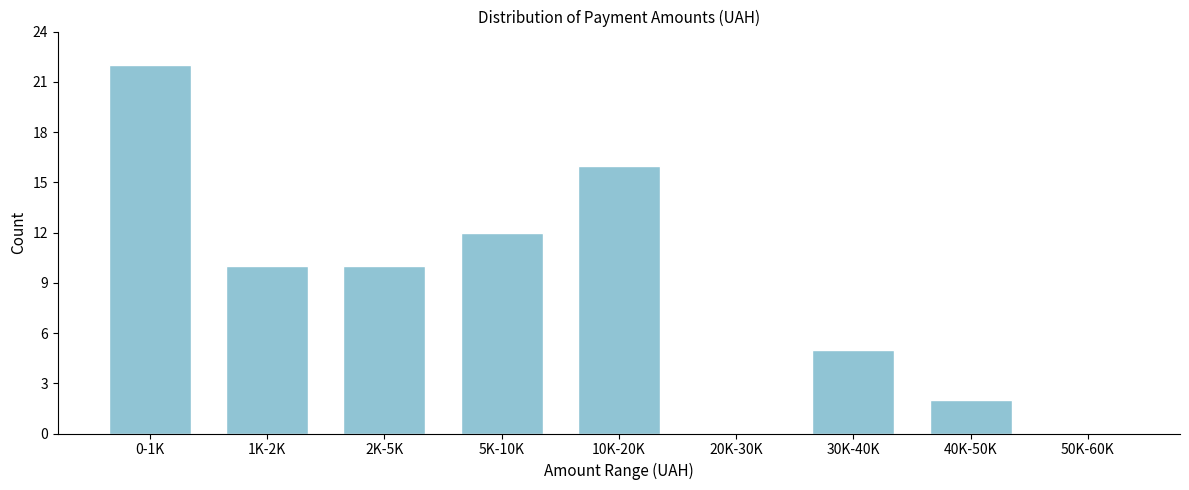

Reading left to right, list all the values displayed in this chart.

0-1K=22	1K-2K=10	2K-5K=10	5K-10K=12	10K-20K=16	20K-30K=0	30K-40K=5	40K-50K=2	50K-60K=0